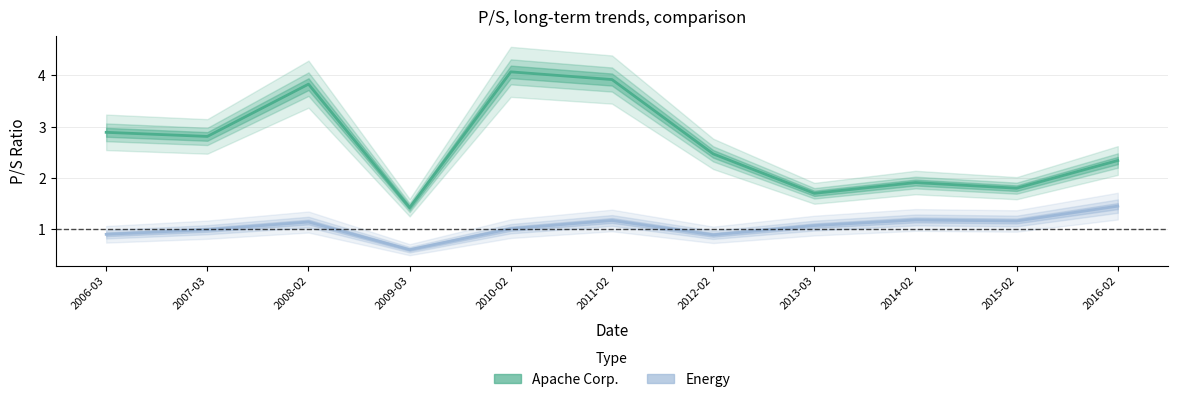

At which label is Energy closest to 1?

2007-03